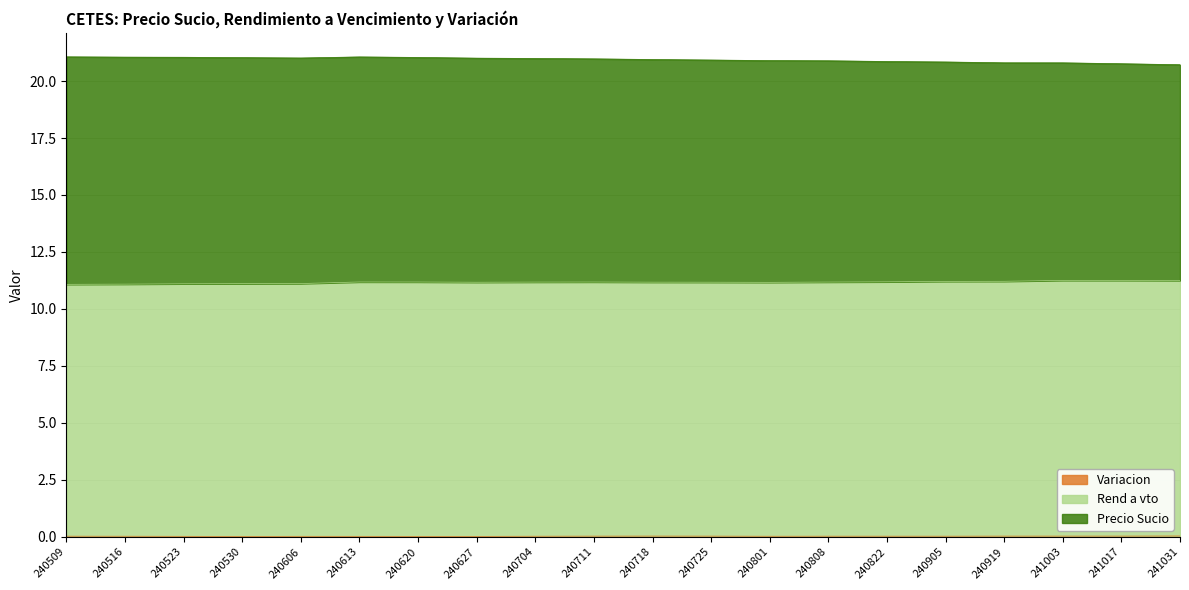

True or false: Variacion has more than 0 points higher than both neighbors.

True